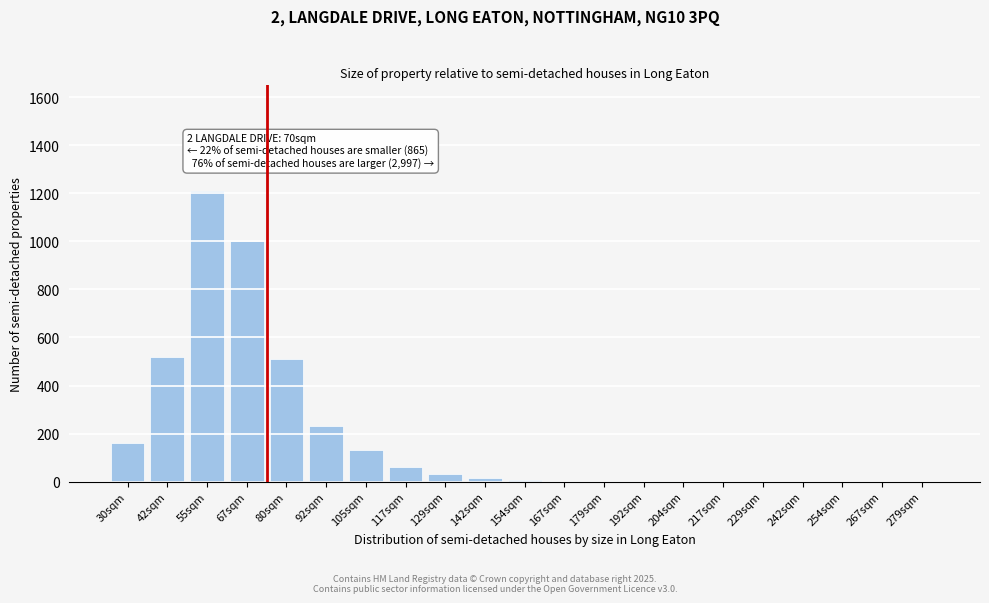

The chart shows a value of 0 at 229sqm. True or false?

True